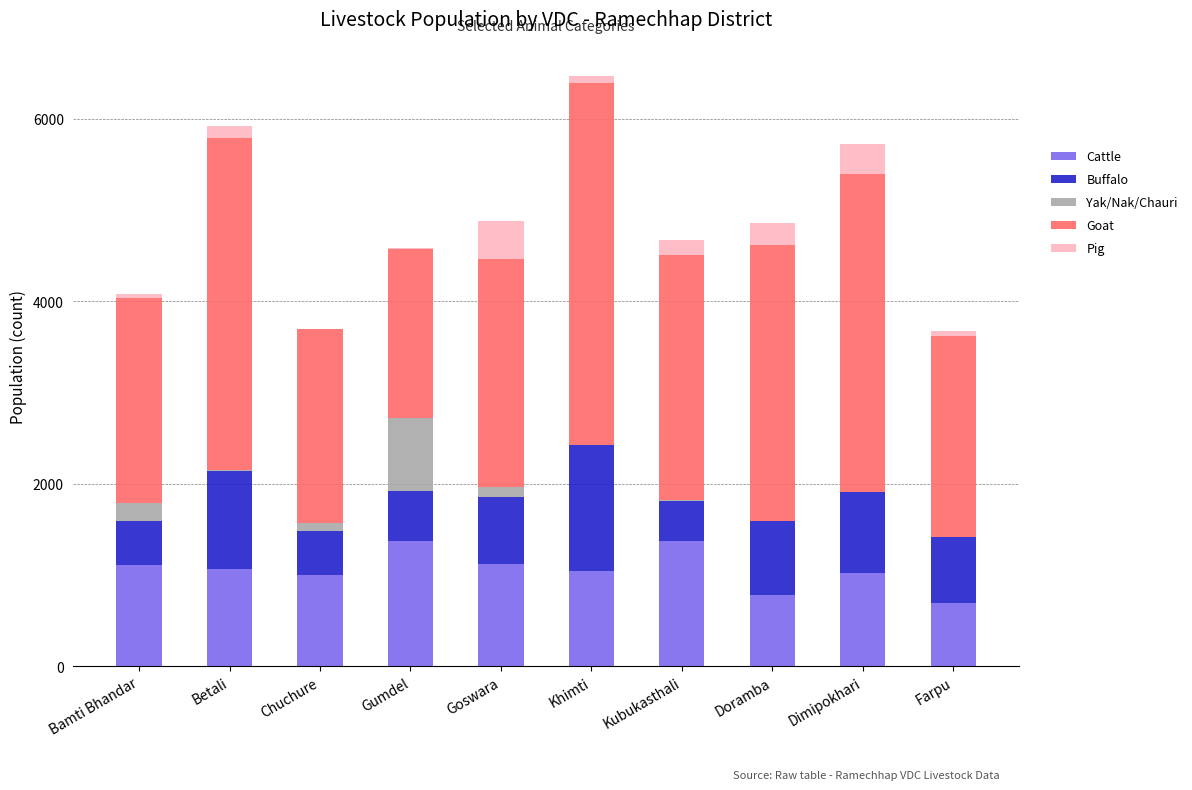

The Cattle series shows 954 at Farpu. True or false?

False